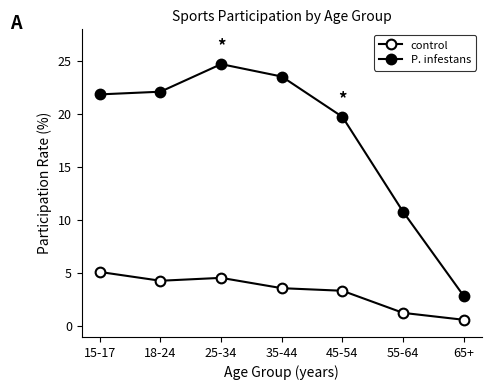

Count the number of data series in this chart.

2